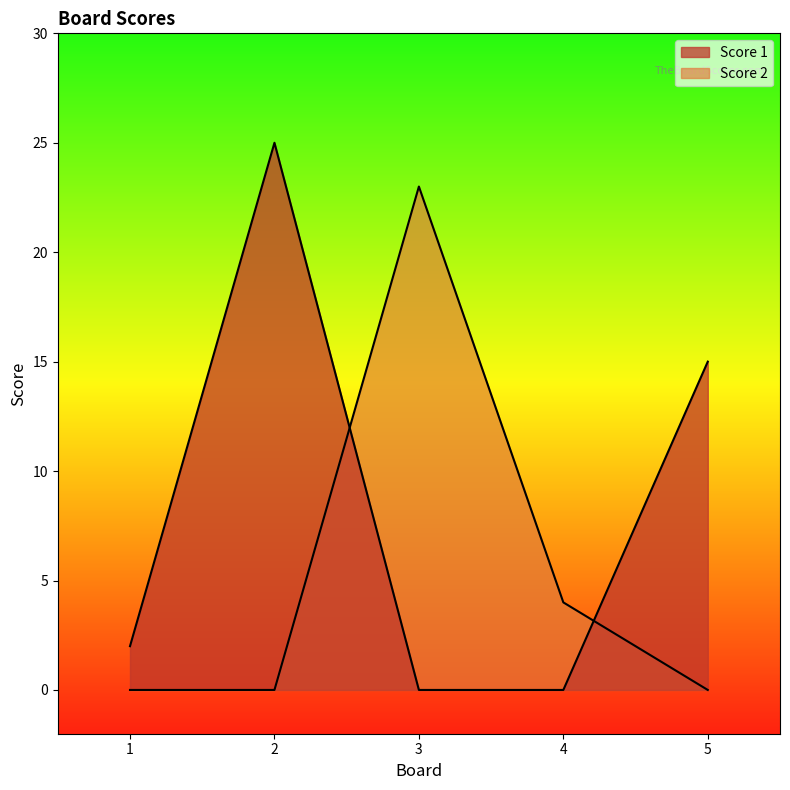

Is the value of Score 1 at 3 greater than the value of Score 2 at 1?

No